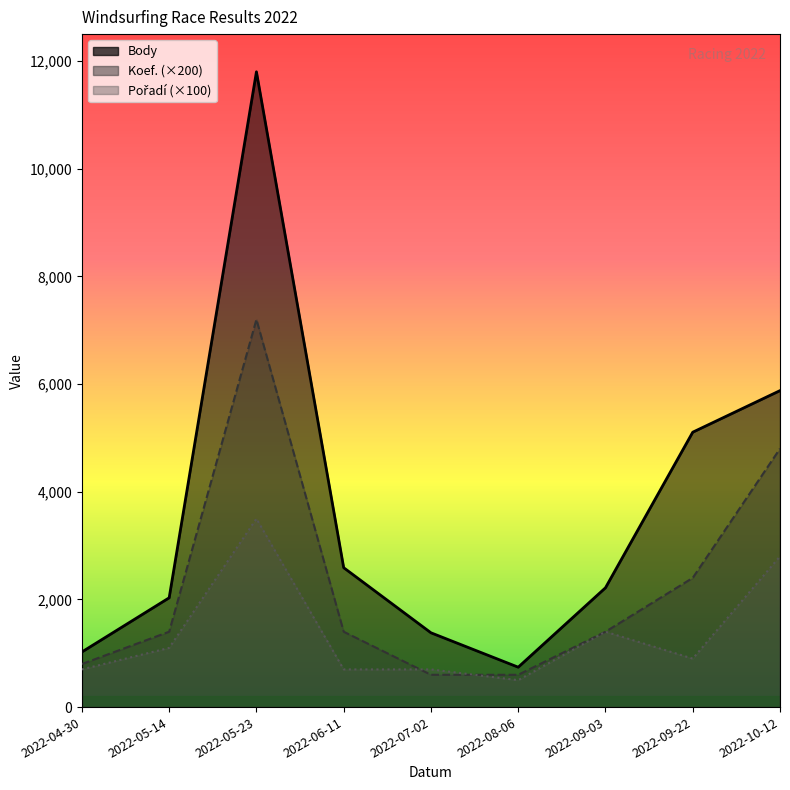

Between 2022-09-03 and 2022-10-12, which series saw the biggest shift?

Body